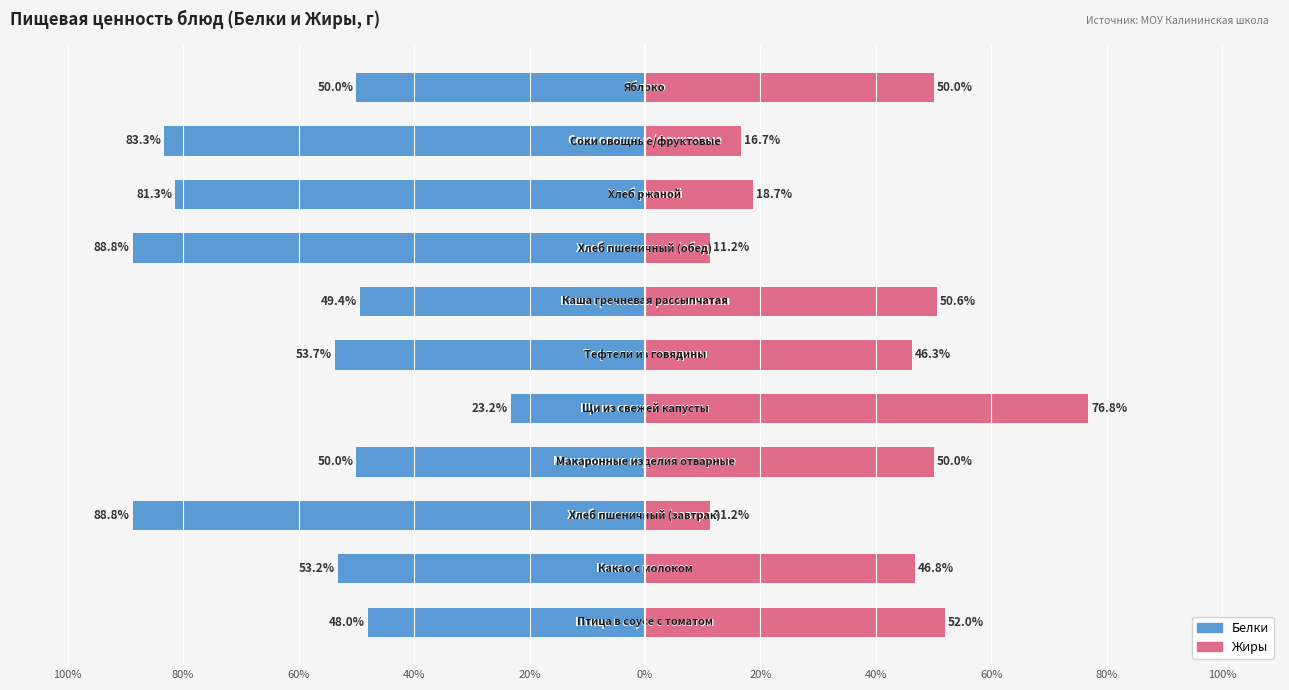

What is the average value of the Белки series?

-60.9